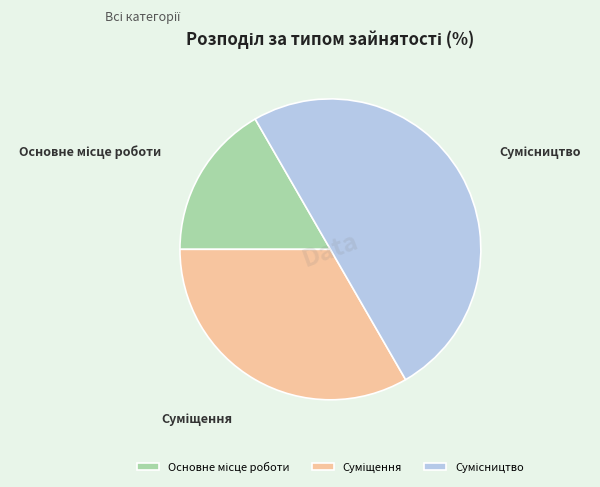

To the nearest percent, what is the difference between the largest and smallest slice percentages?

33%